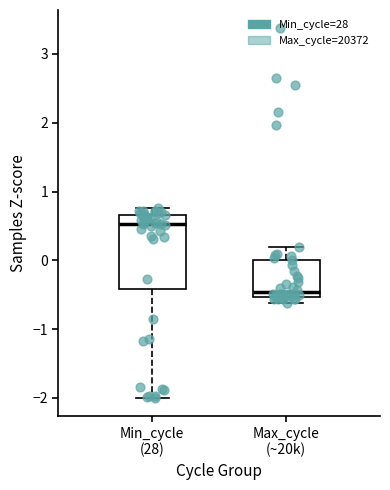

Which box's median line is the highest?

Min_cycle (28)